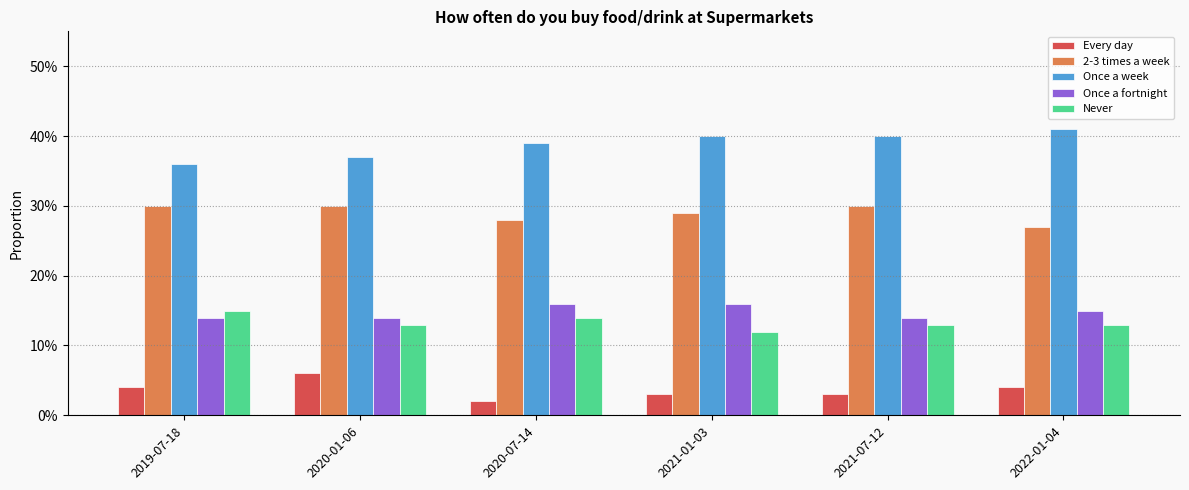

What are all the series names shown in the legend?

Every day, 2-3 times a week, Once a week, Once a fortnight, Never